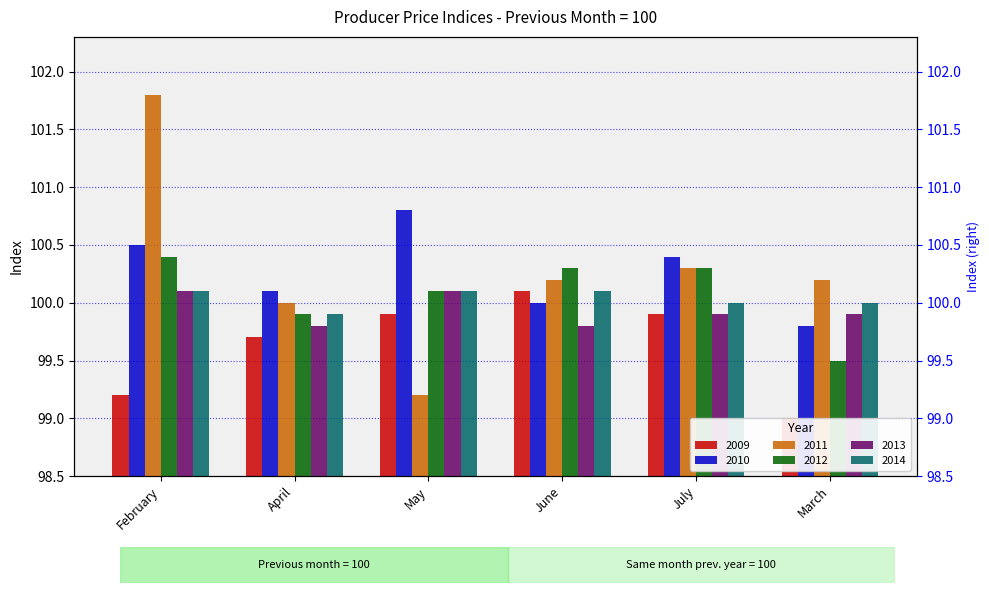

What is the difference between the maximum and minimum values in the 2011 series?

2.6